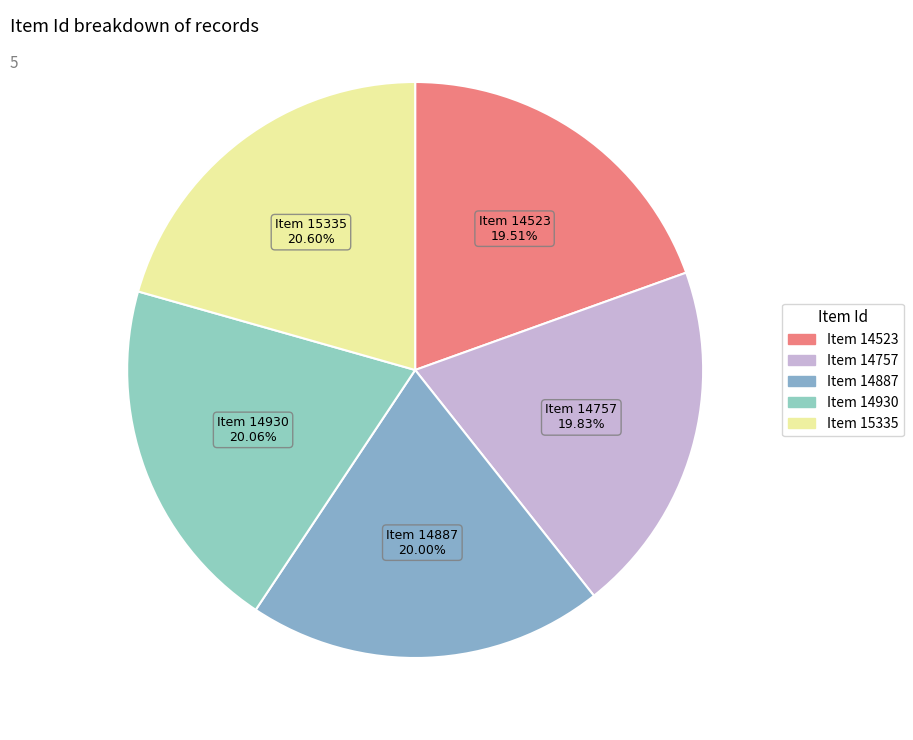

What is the largest slice in the pie chart?

Item 15335